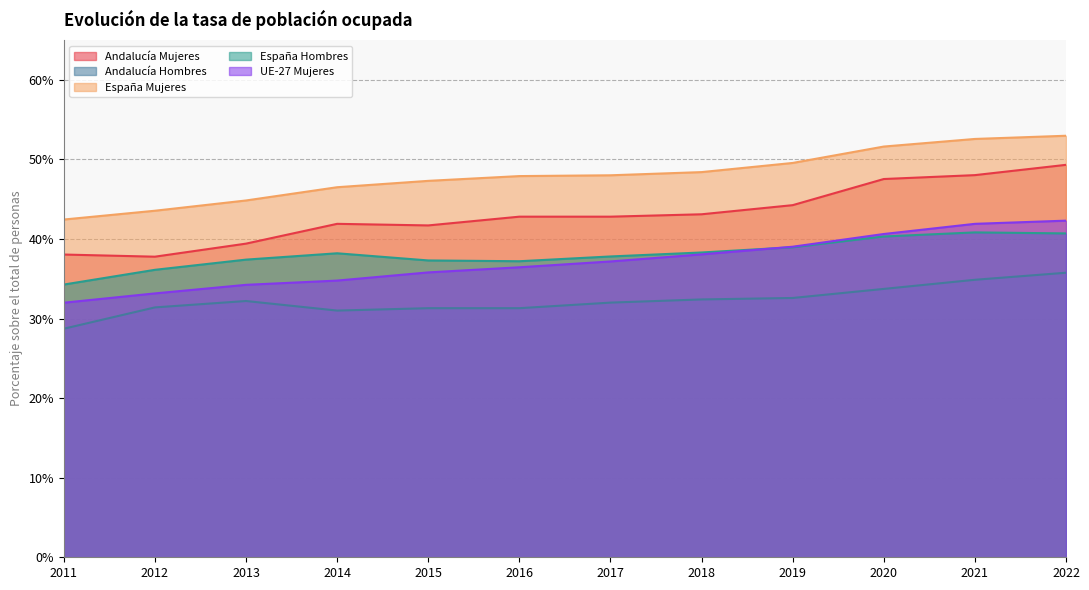

Is it true that UE-27 Mujeres equals 0.3 at 2020?

False